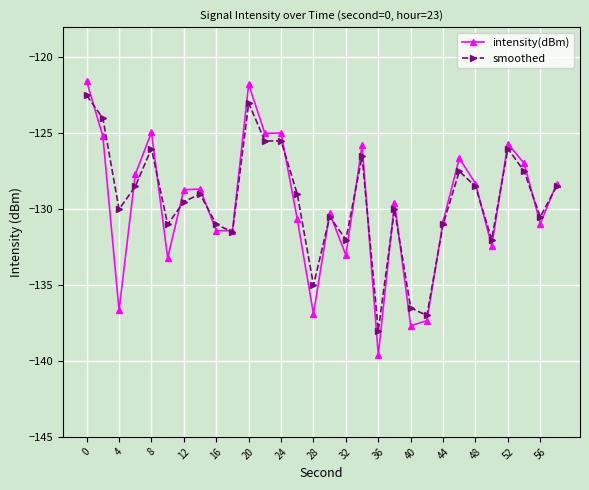

True or false: intensity(dBm) has more than 2 points higher than both neighbors.

True